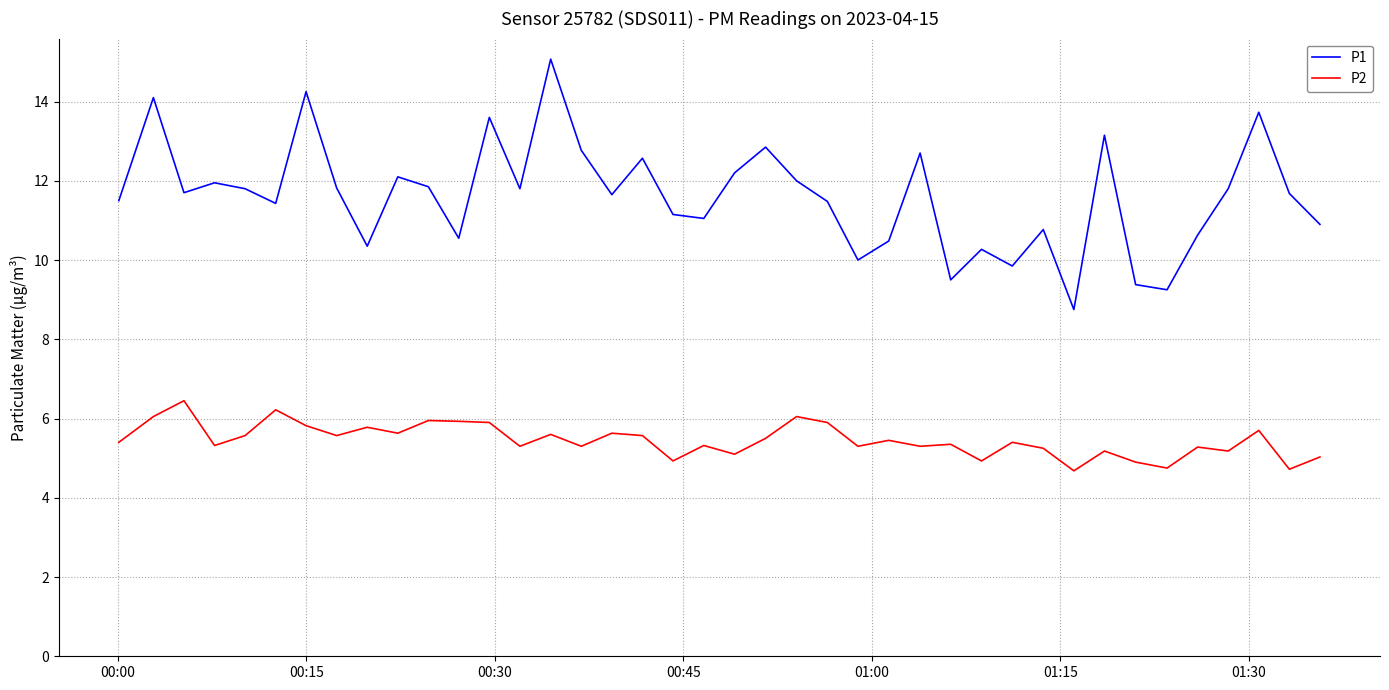

What is the minimum value shown in the chart?

4.7